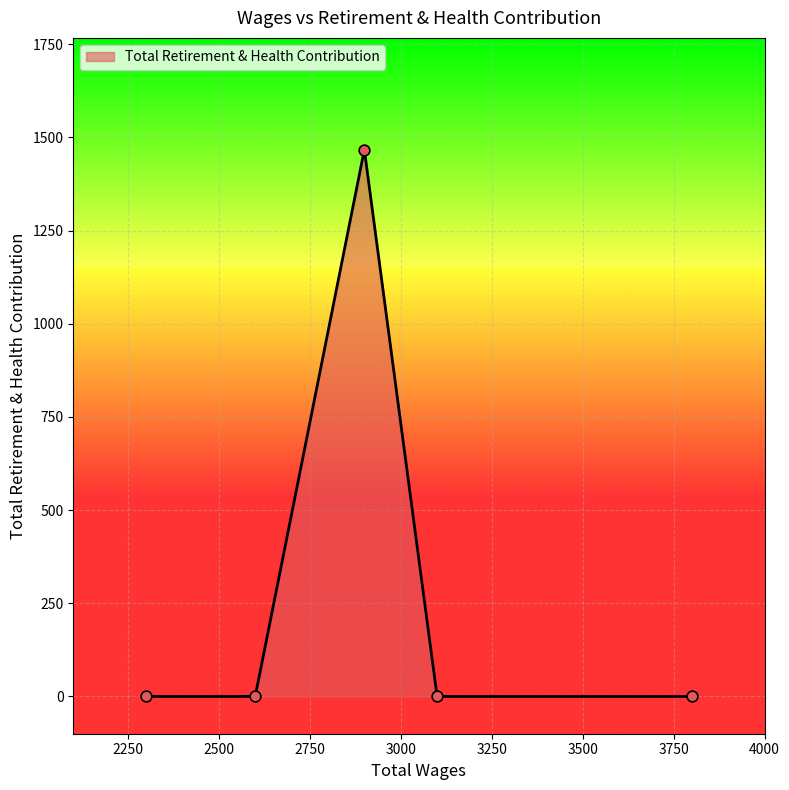

True or false: there are more than 1 points higher than both neighbors.

False